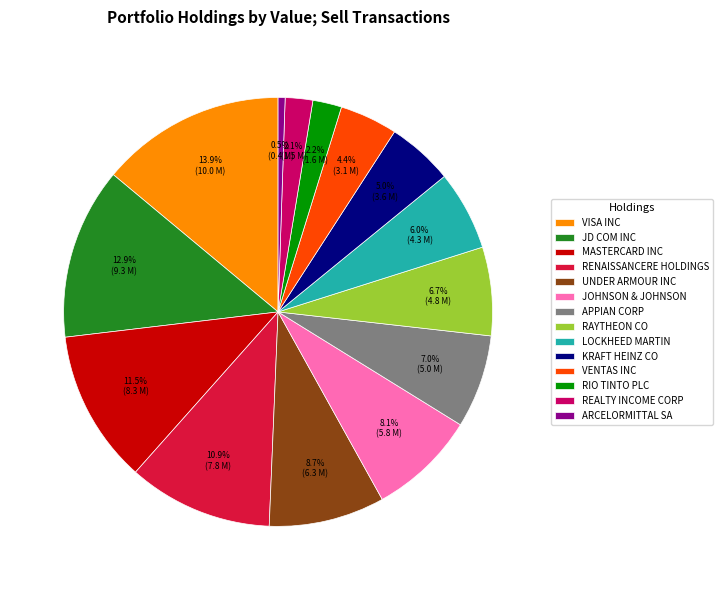

How many slices are in this pie chart?

14